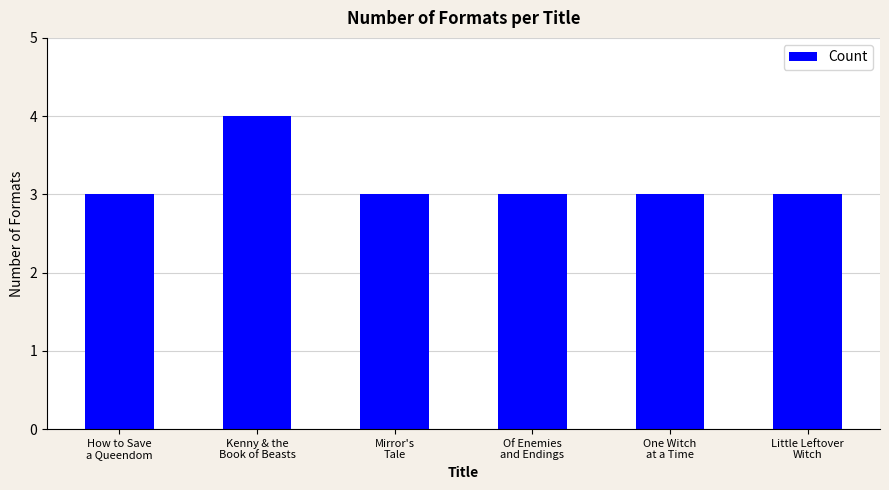

What is the smallest value displayed?

3